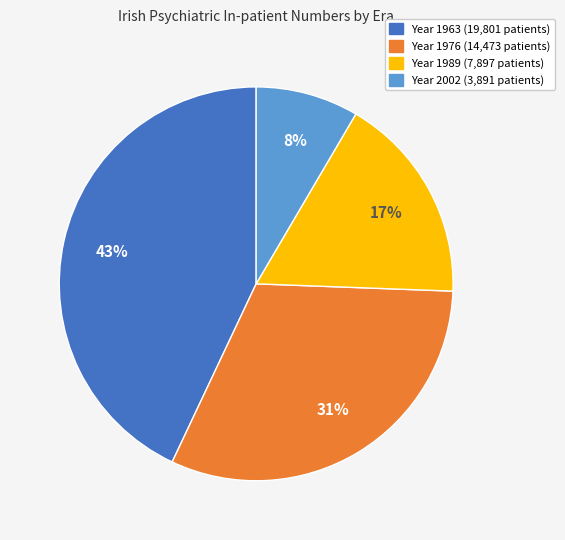

To the nearest percent, what is the average slice percentage?

25%